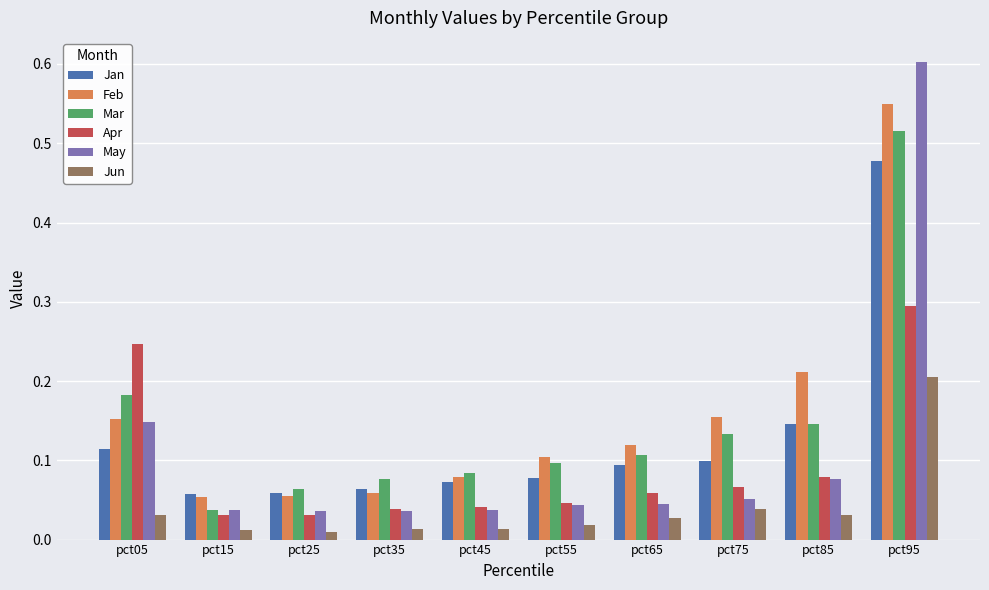

Is the value of Jan at pct15 greater than the value of Mar at pct85?

No